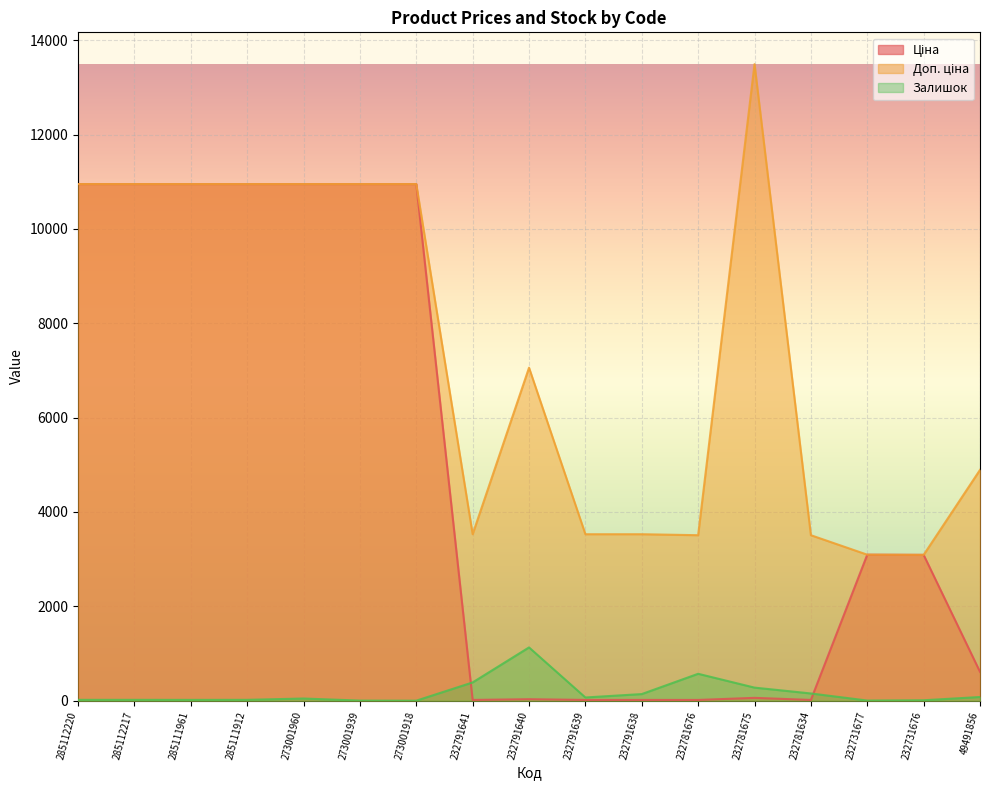

How many lines are shown in the chart?

3